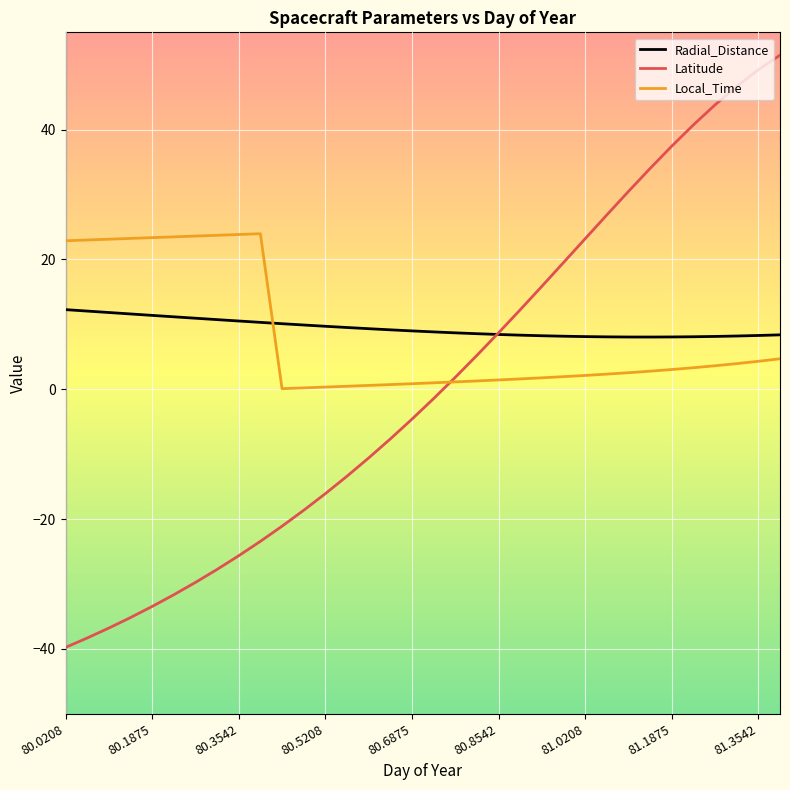

Which series ends up on top after the final intersection of Local_Time and Radial_Distance?

Radial_Distance